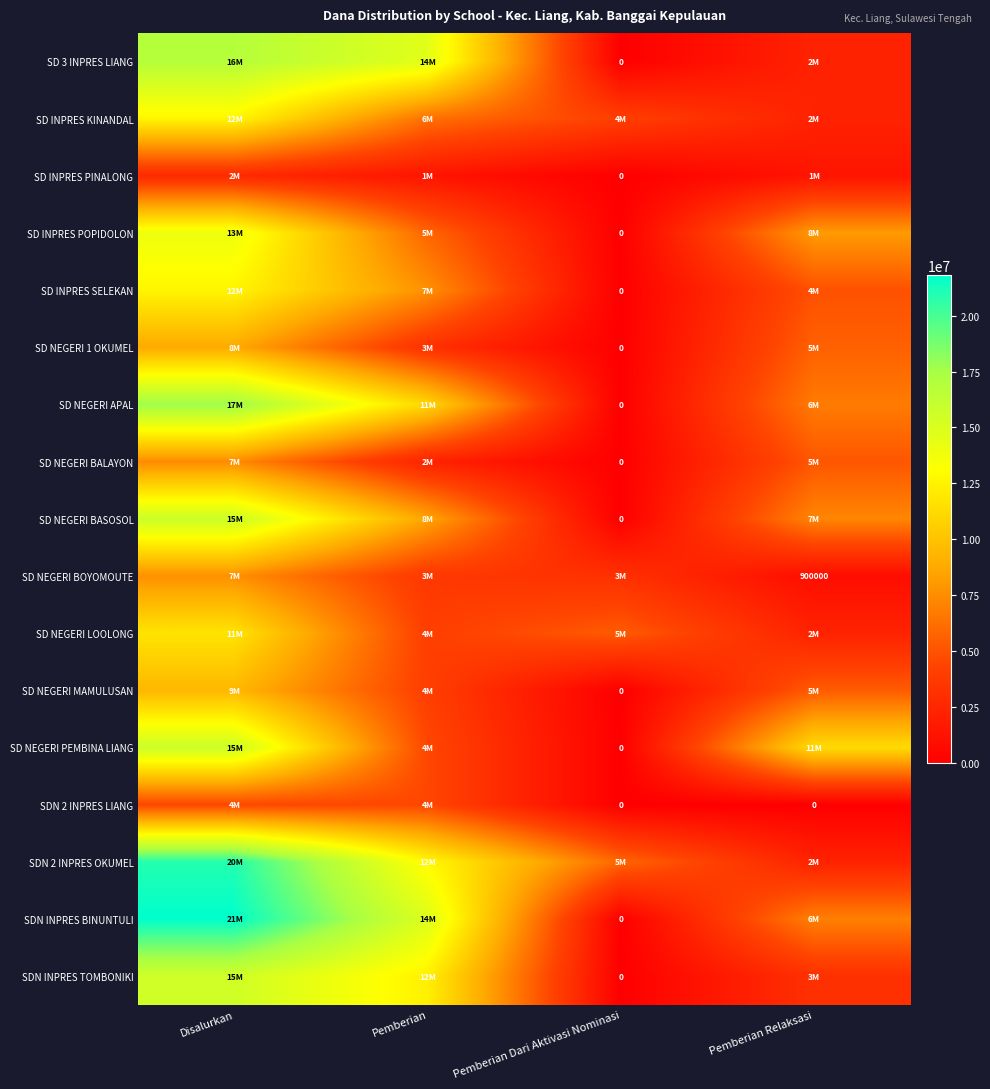

The SDN 2 INPRES OKUMEL series shows 5850000 at Pemberian Dari Aktivasi Nominasi. True or false?

True